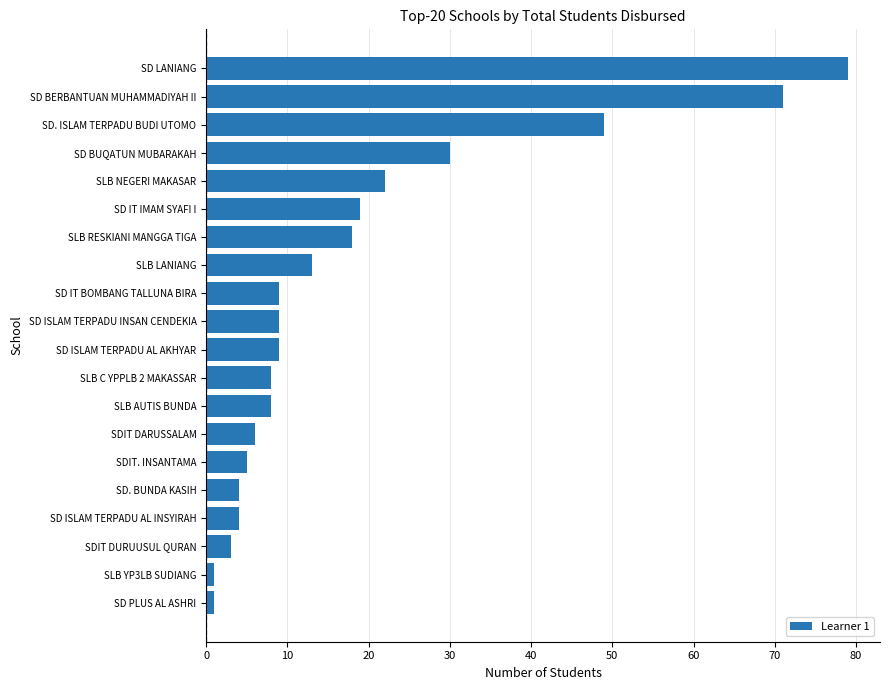

Are the bars grouped side by side (vs. stacked)?

No